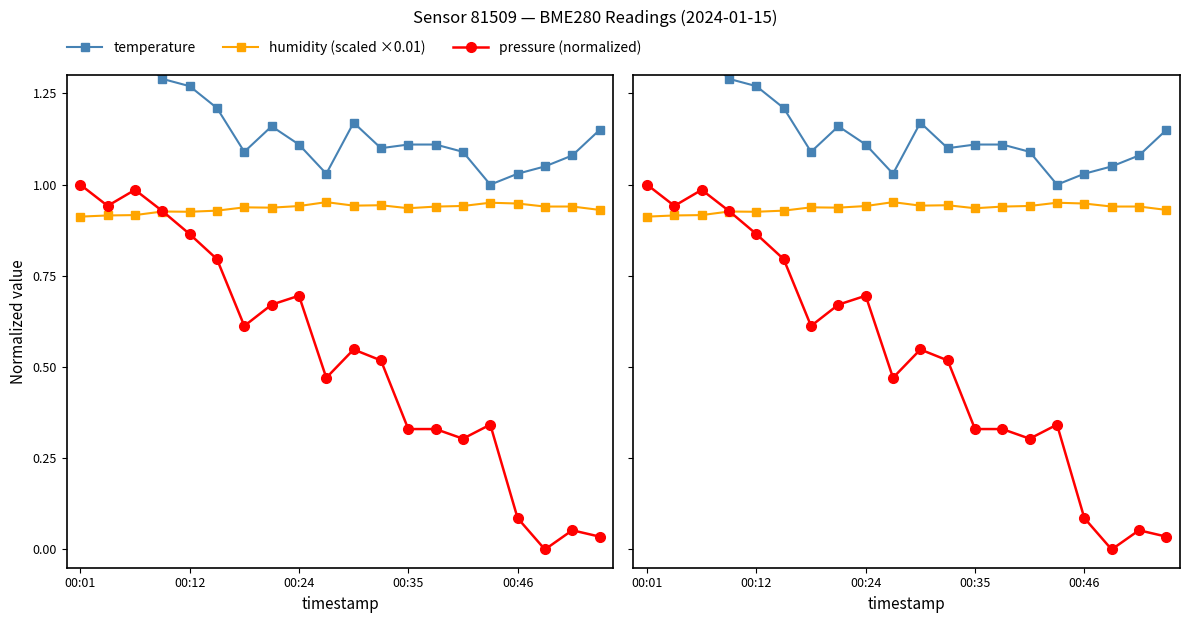

Which series has the largest total across all categories?

temperature